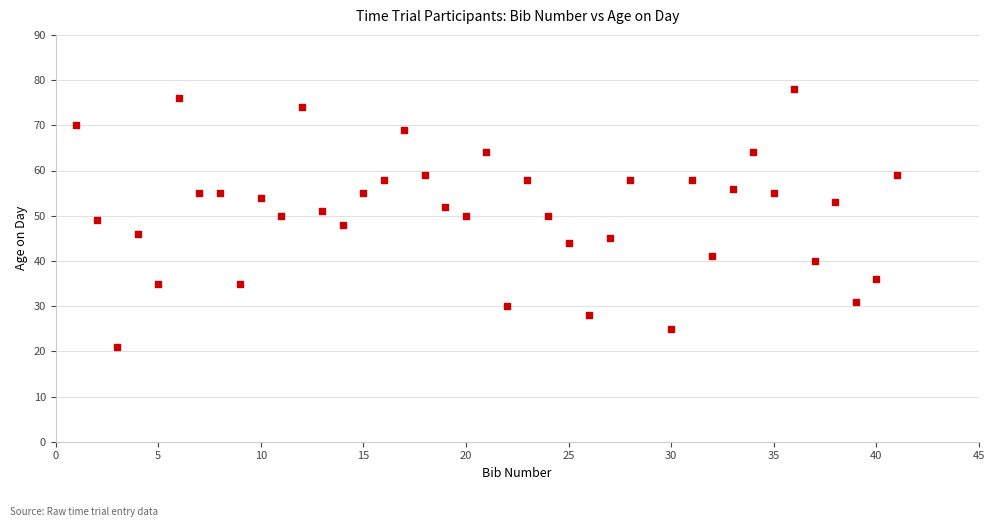

What is the range of Y values (max minus min)?

57